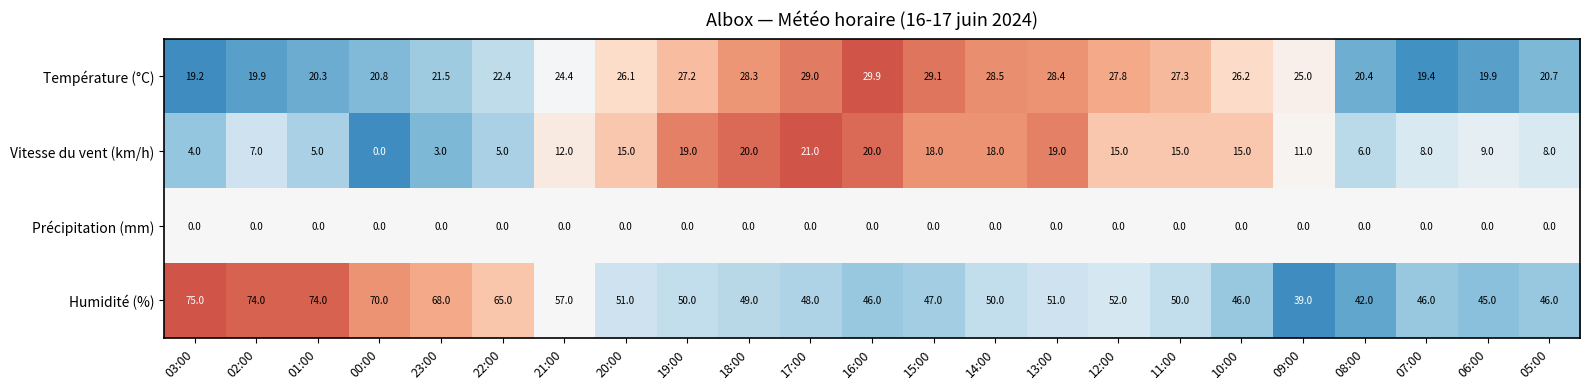

What is the maximum value for Humidité (%)?

75.0